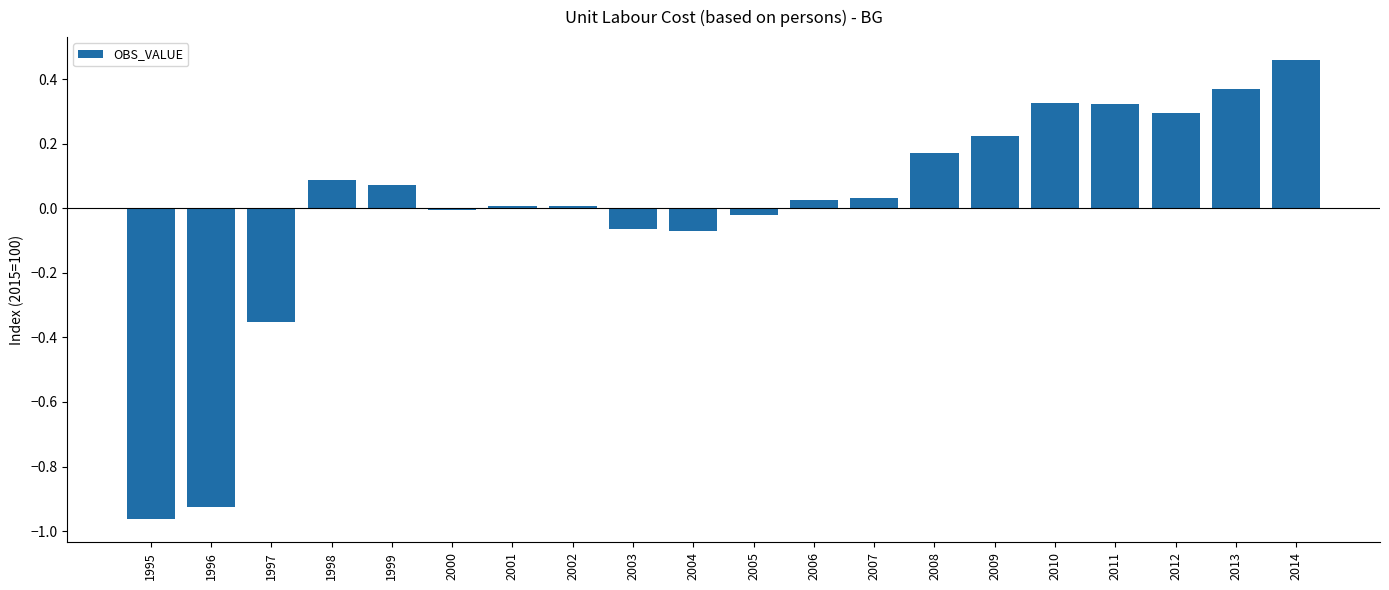

The value at 1998 is 0.1. True or false?

True